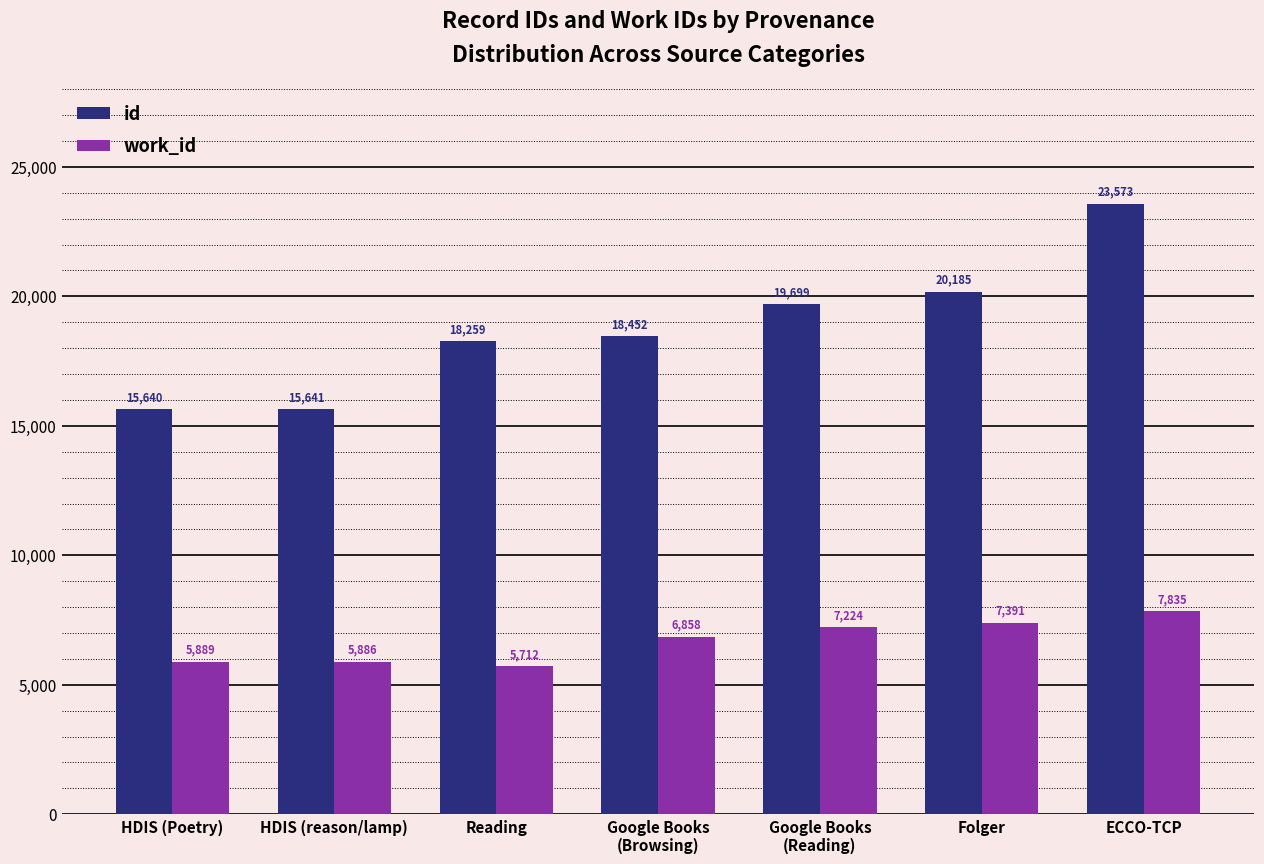

At ECCO-TCP, list the series in order from largest to smallest.

id, work_id